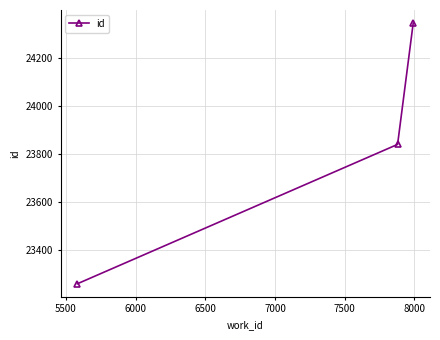

What is the smallest value displayed?

23258